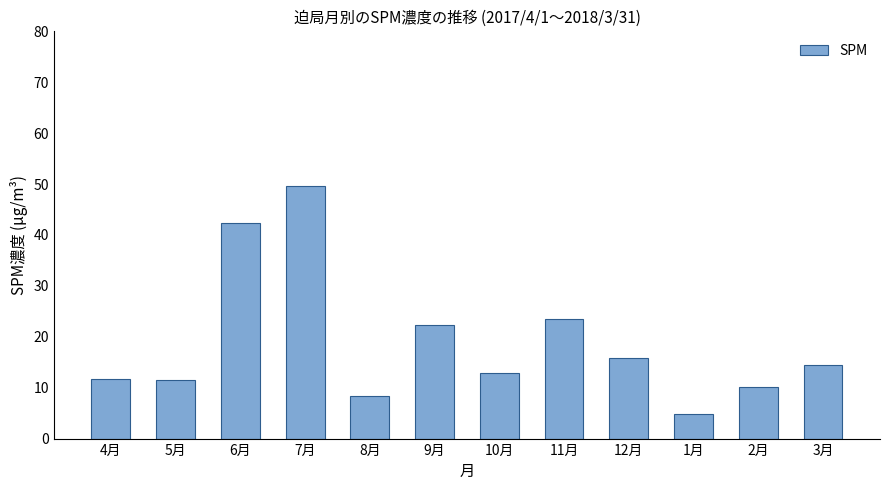

Approximately how many times larger is the value at 8月 compared to 2月?

0.8